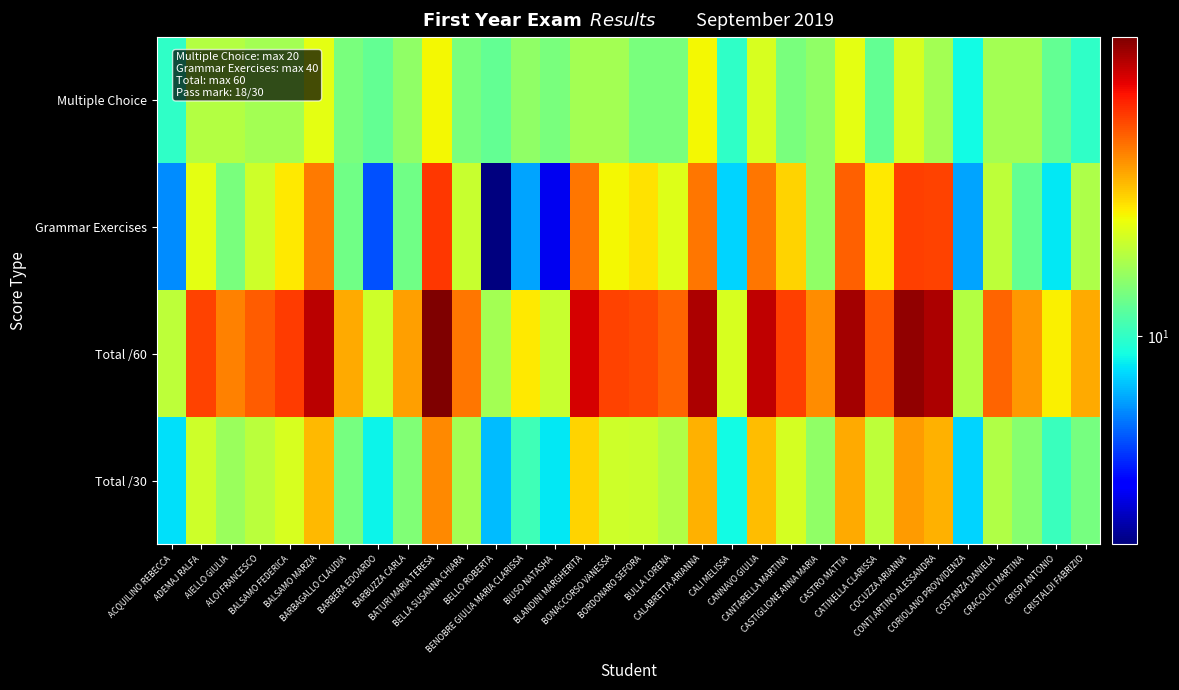

What is the total value across all series at CRISPI ANTONIO?

51.2